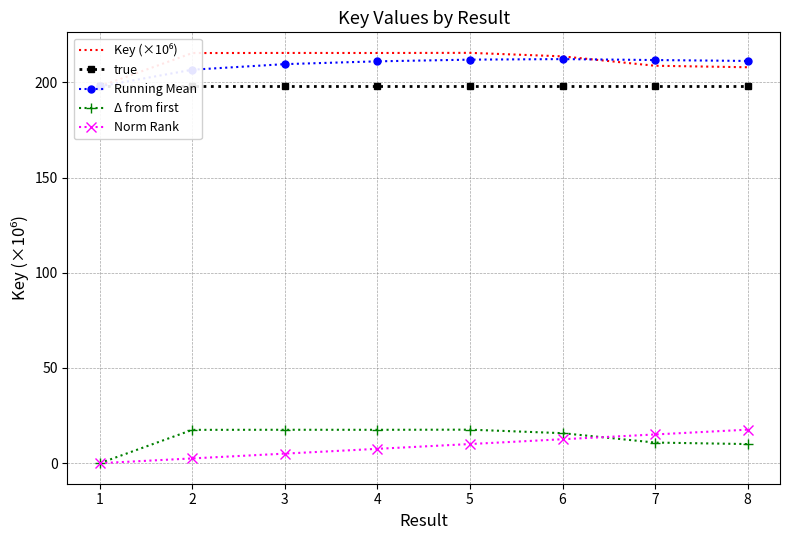

What is the maximum value shown in the chart?

215.5